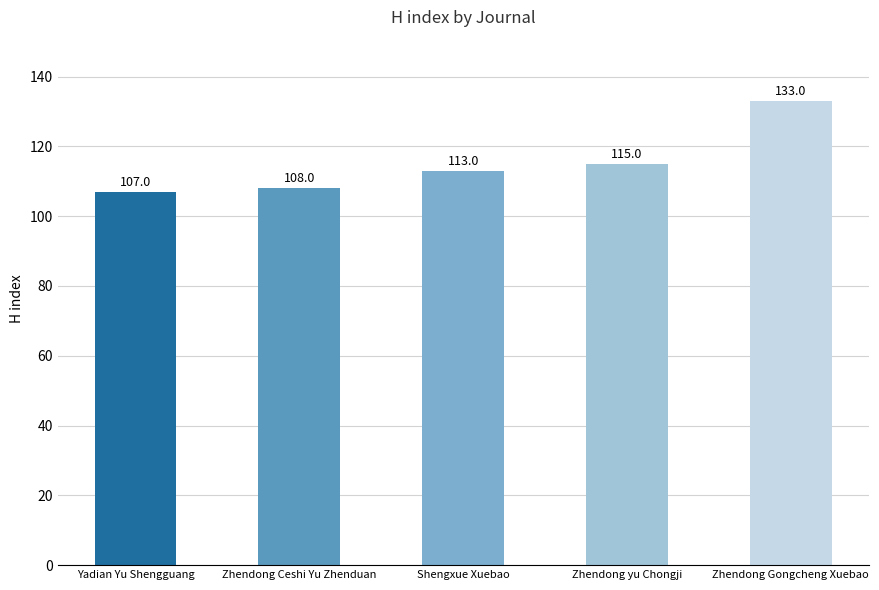

What is the difference between the second highest and second lowest values?

7